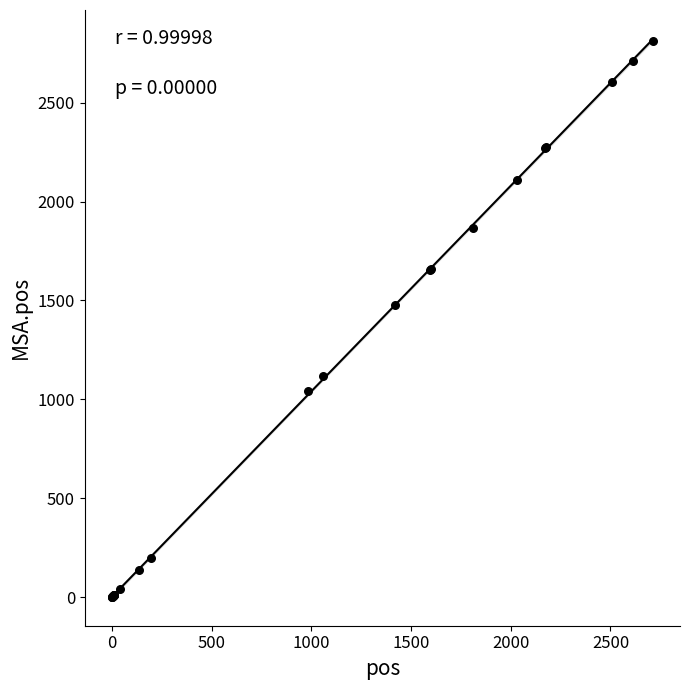

What Y value in the scatter plot is closest to 1406?

1479